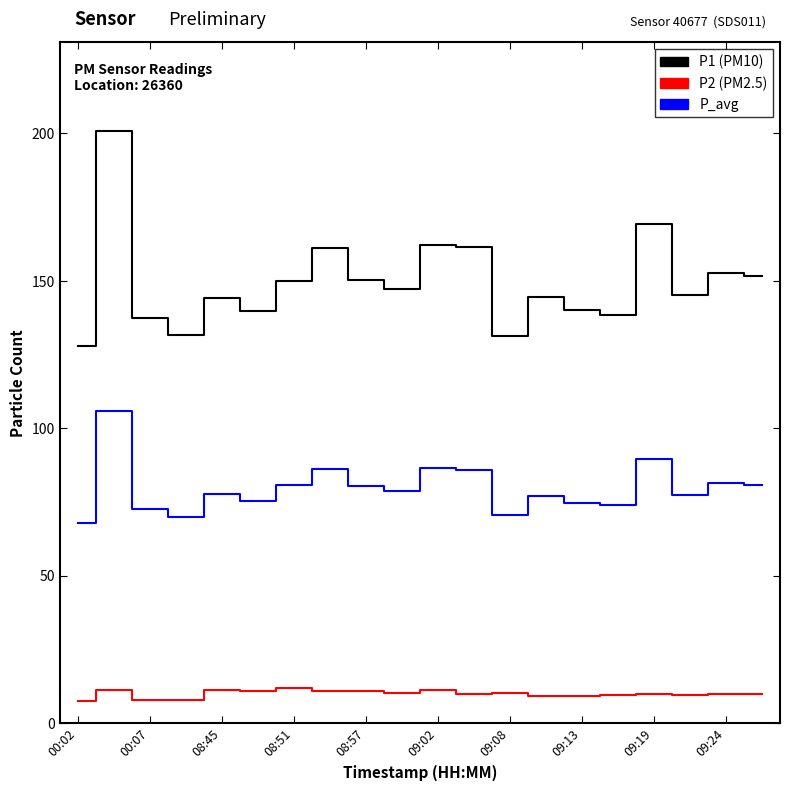

What is the maximum value shown in the chart?

200.8